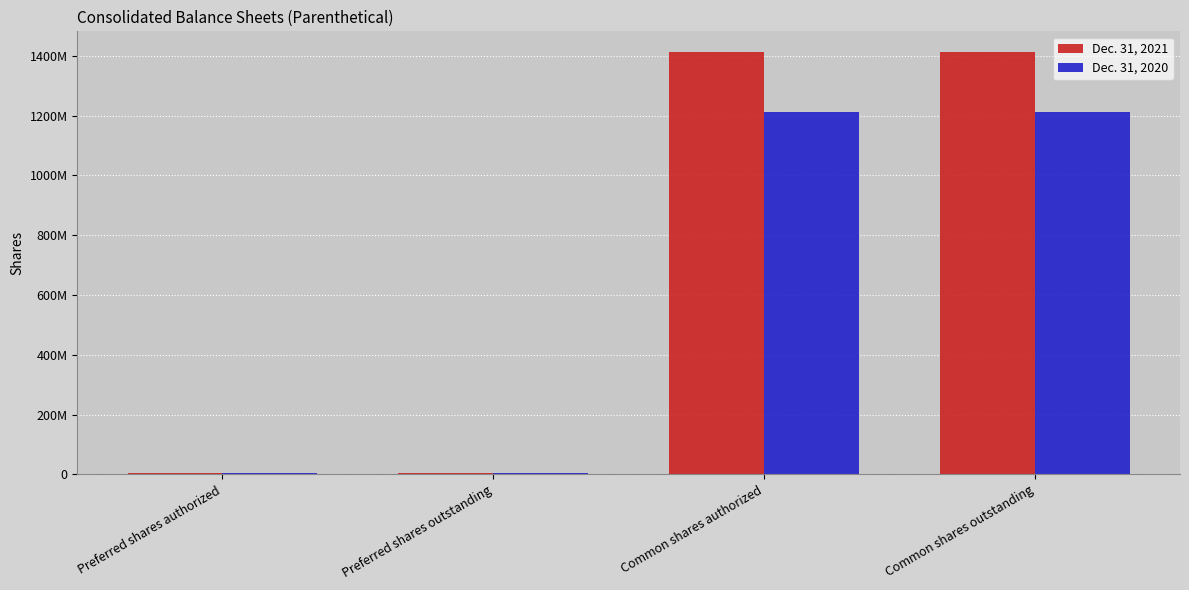

What are all the series names shown in the legend?

Dec. 31, 2021, Dec. 31, 2020